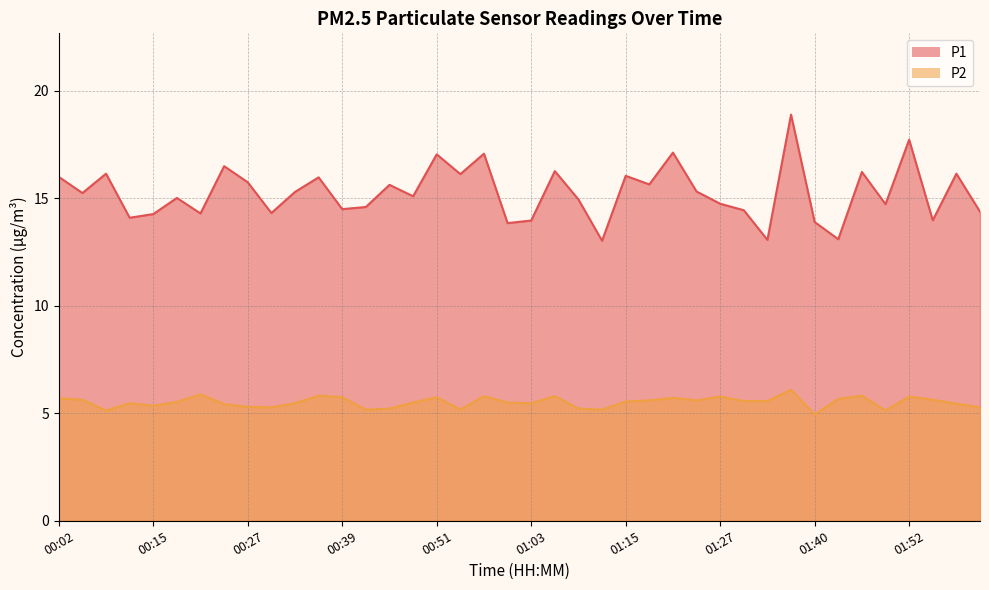

Between 00:09 and 01:09, which series saw the biggest shift?

P1